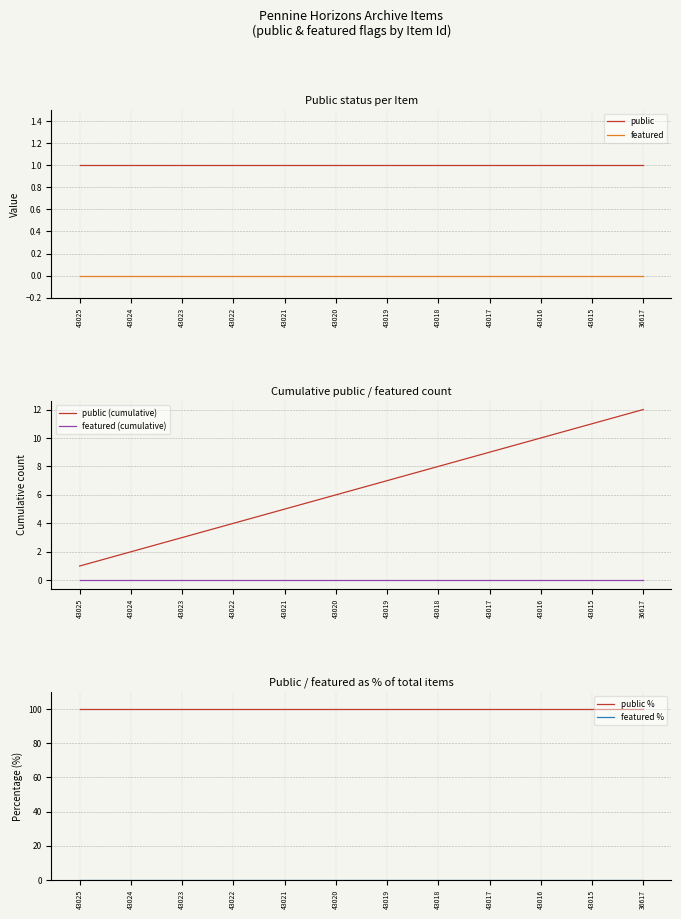

Which series changed the most between 43022 and 43021?

public (cumulative)